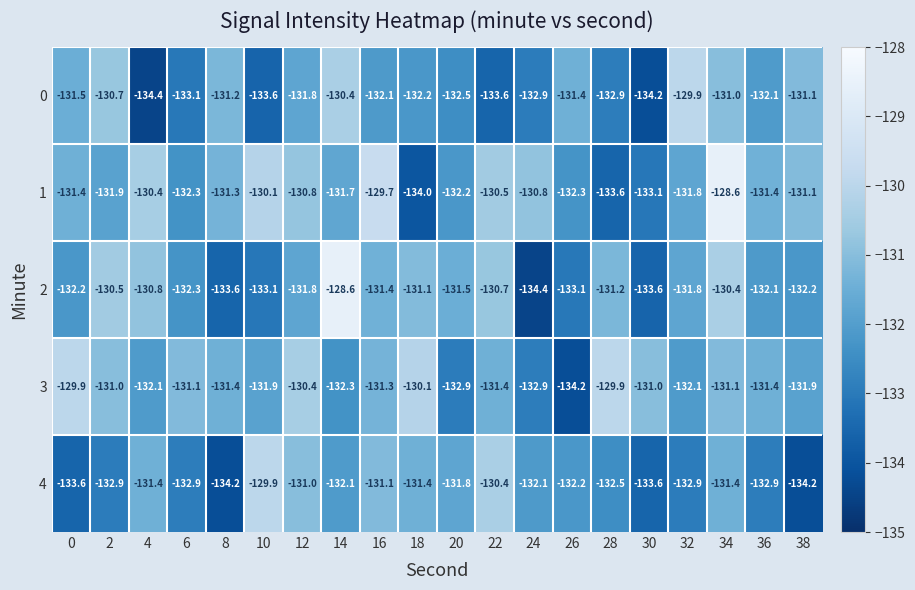

Where does the 4 series first go above -132?

4